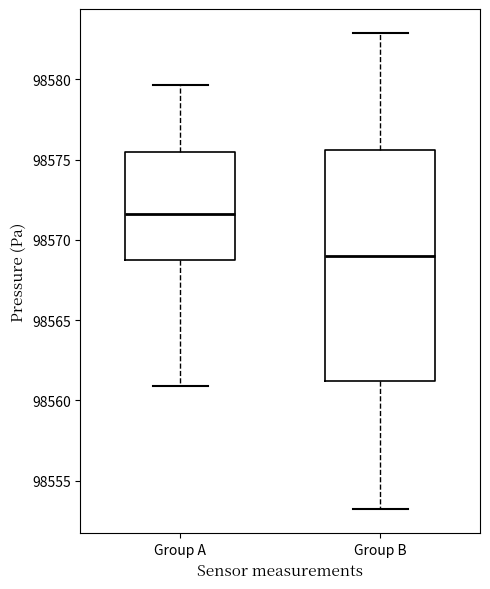

Reading left to right, transcribe this box plot: for each box, give where its median line is, the range the box spans, and where its two whiskers end, as read against the y-axis. The values are not printed on the chart, so give them approximately, as read against the axis.

Group A: median 98571.5, box 98569.0 to 98575.5, whiskers 98561.0 to 98579.5
Group B: median 98569.0, box 98561.0 to 98575.5, whiskers 98553.0 to 98583.0